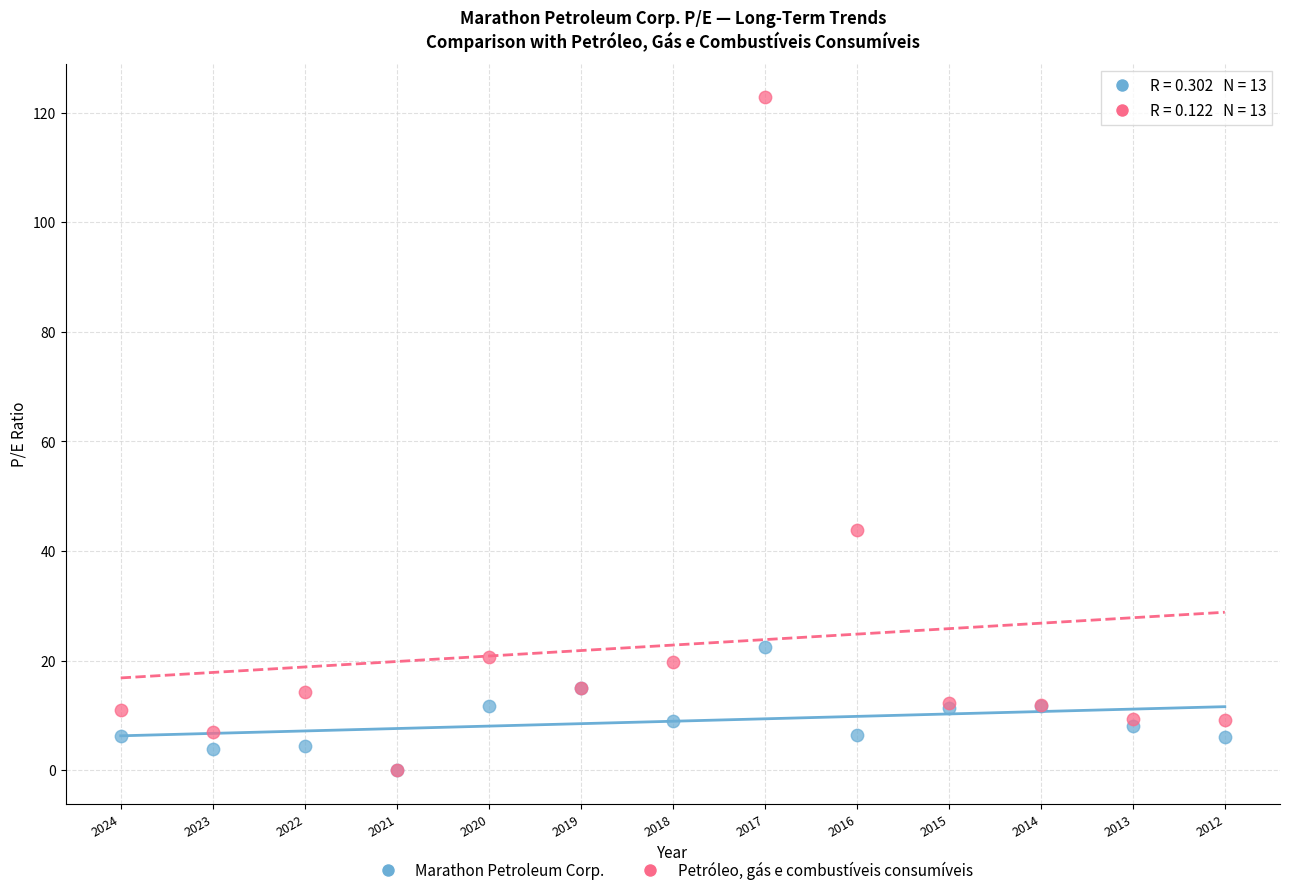

What are all the series names shown in the legend?

Marathon Petroleum Corp., Petróleo, gás e combustíveis consumíveis